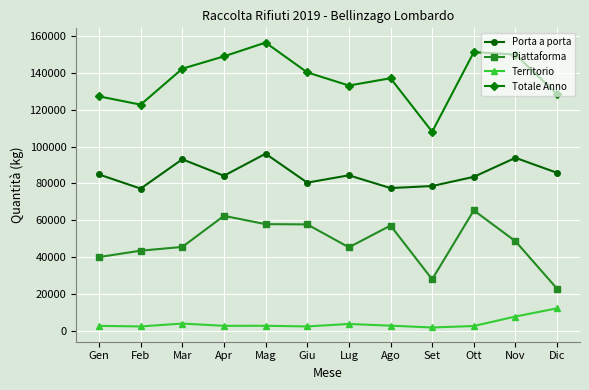

Rank the series by their maximum value, from highest to lowest.

Totale Anno, Porta a porta, Piattaforma, Territorio